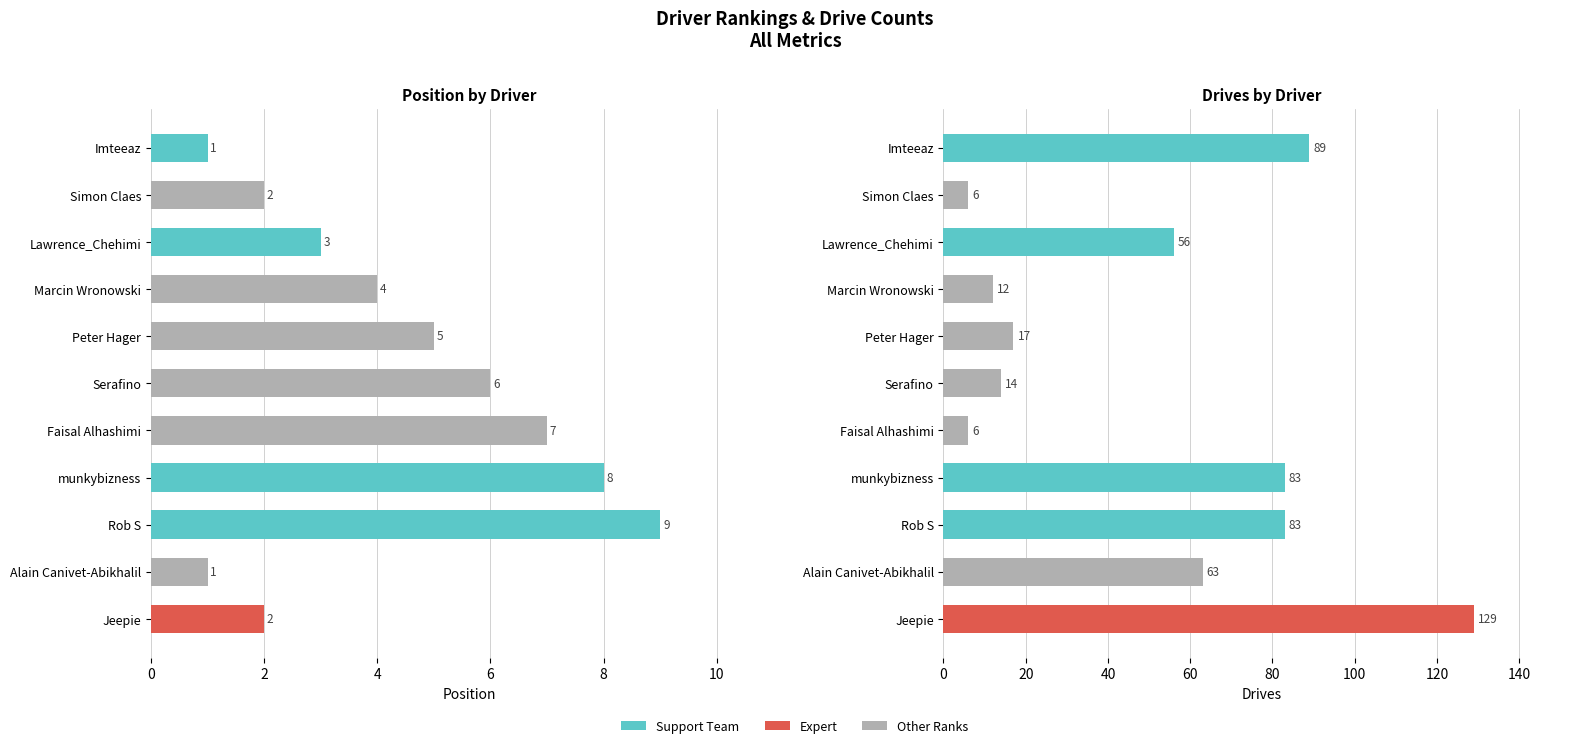

The Position series shows 9 at Rob S. True or false?

True